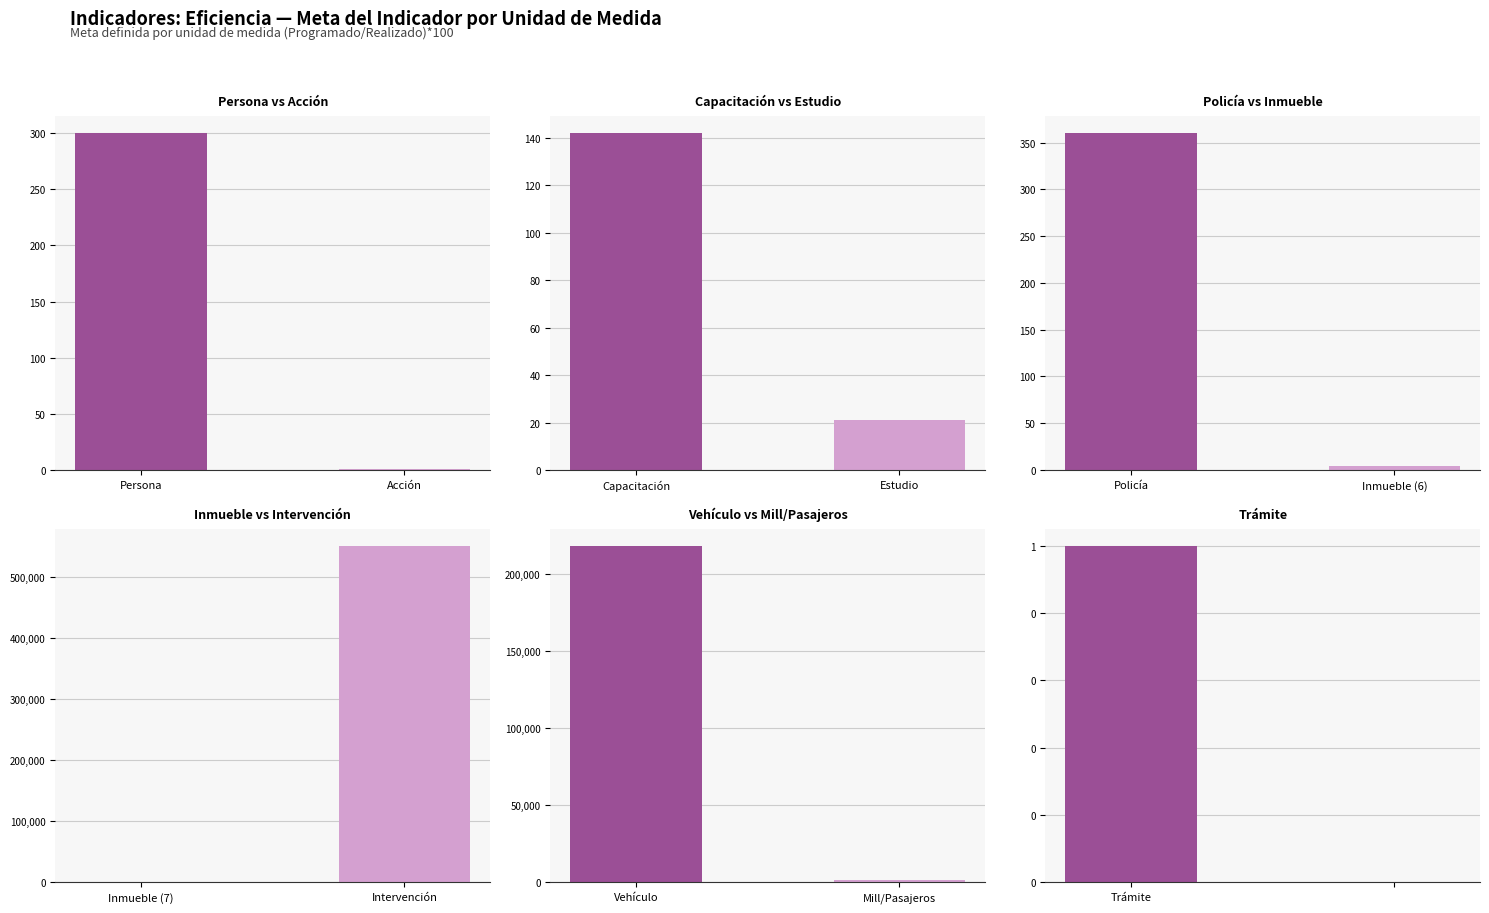

Which series has the largest total across all categories?

Inmueble vs Intervención